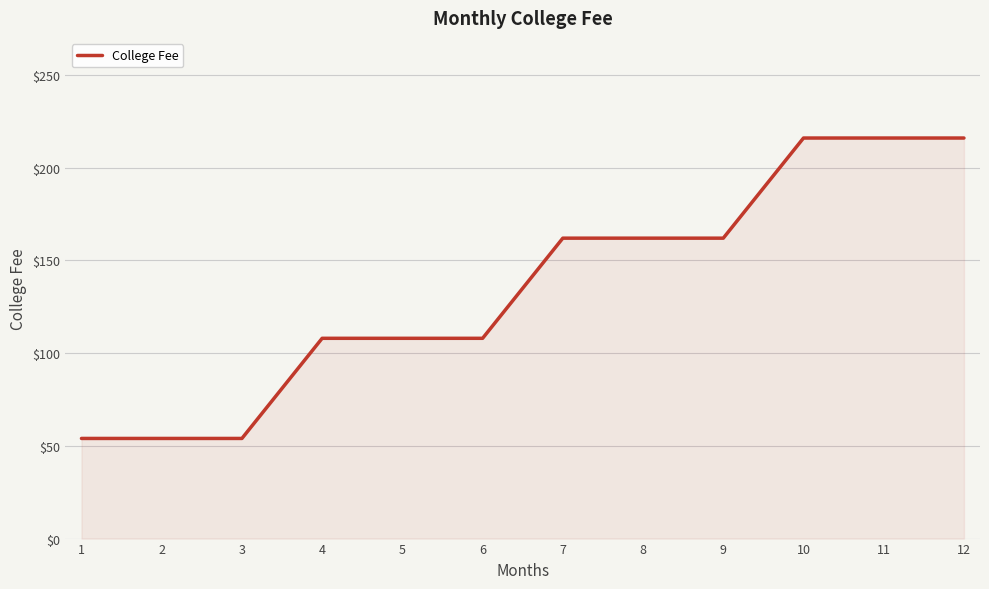

Does the chart display data point markers on the line(s)?

No